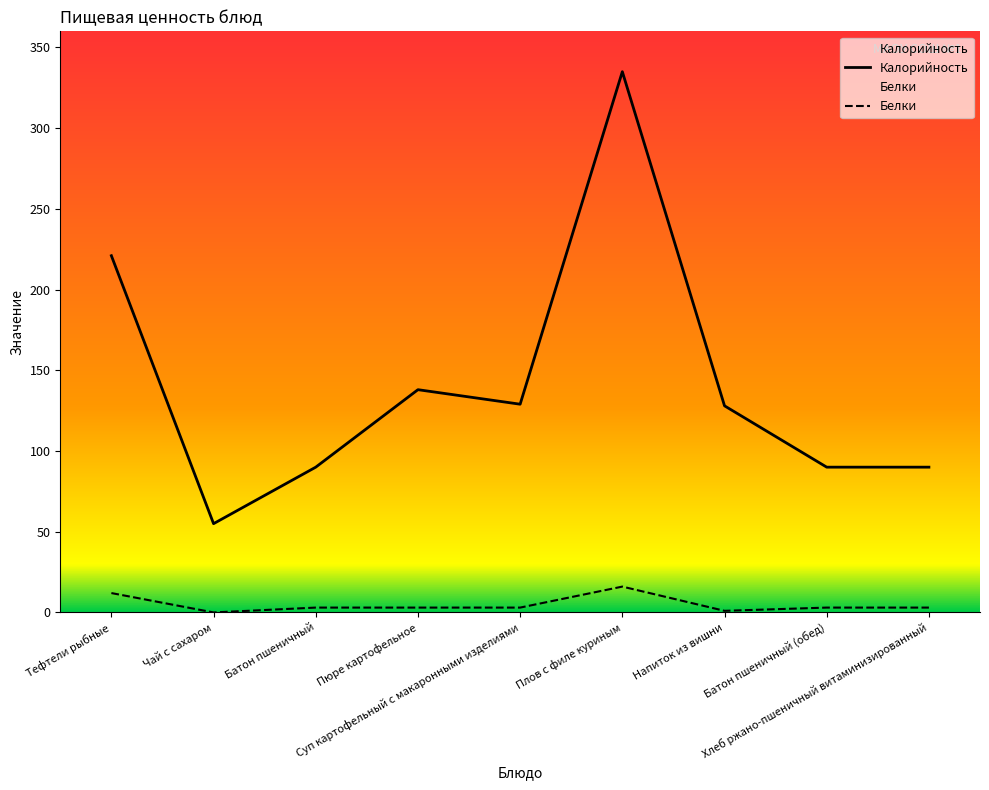

List the series in order of their peak value, highest first.

Калорийность, Белки